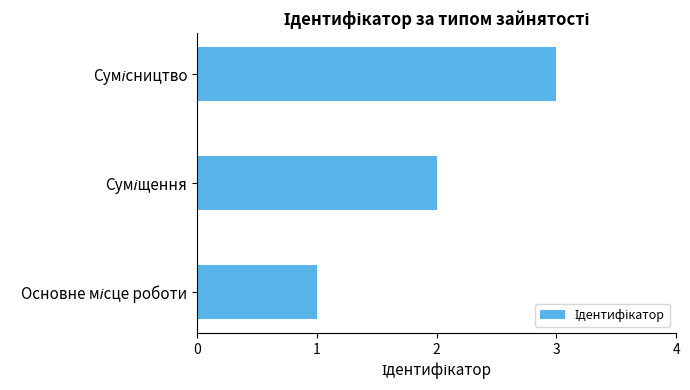

What is the sum of all values?

6